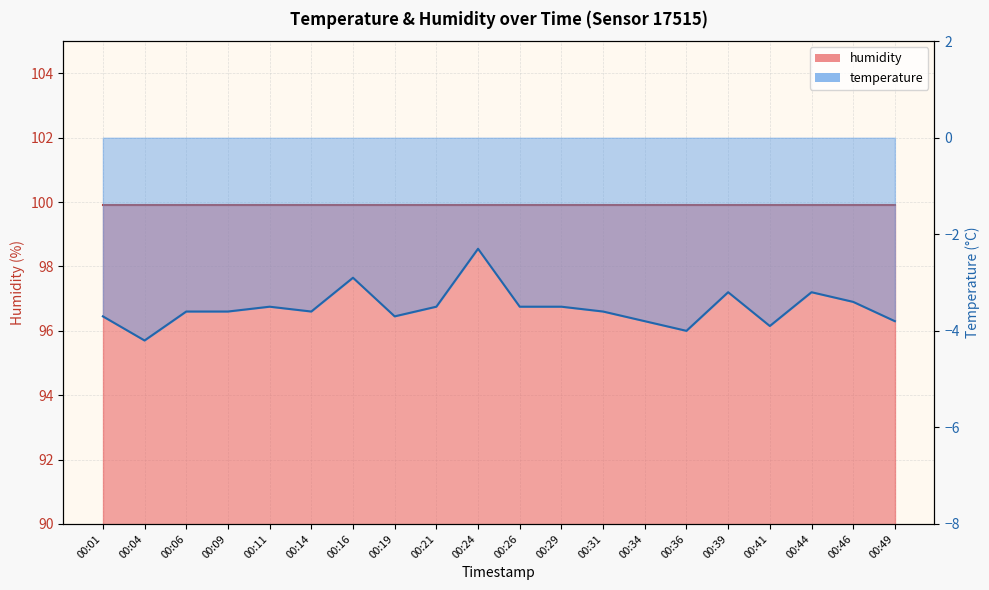

At which label is the value closest to -3?

00:16